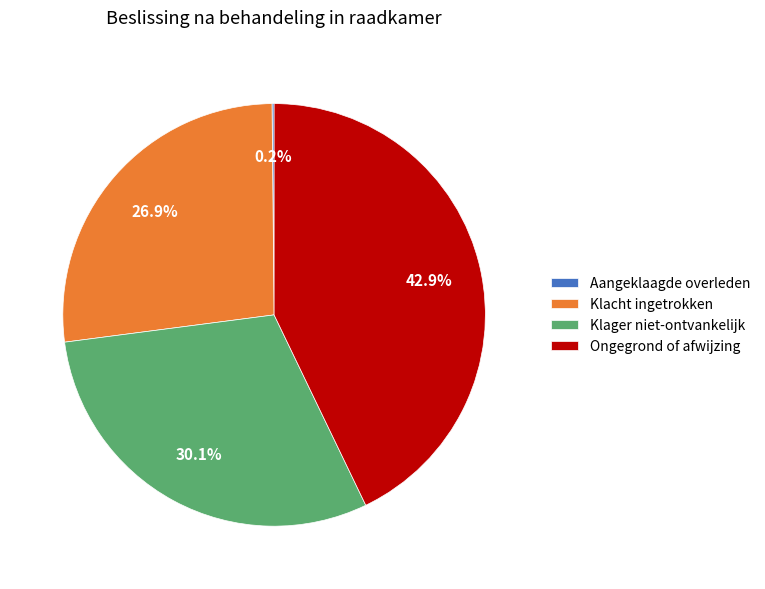

Which slice is the largest?

Ongegrond of afwijzing